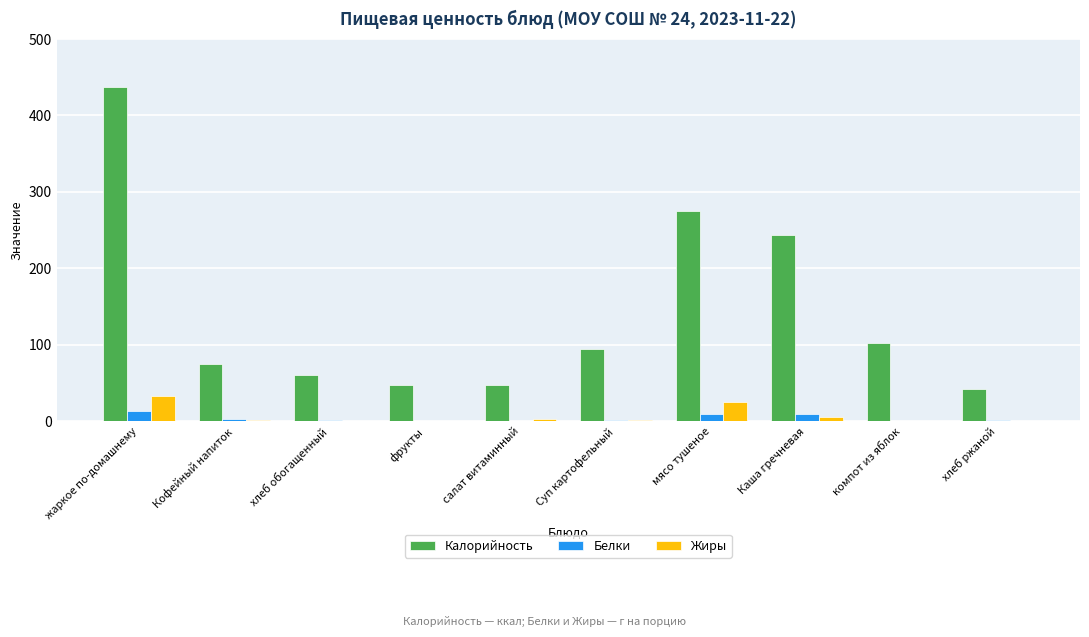

How many distinct data groups are displayed?

3